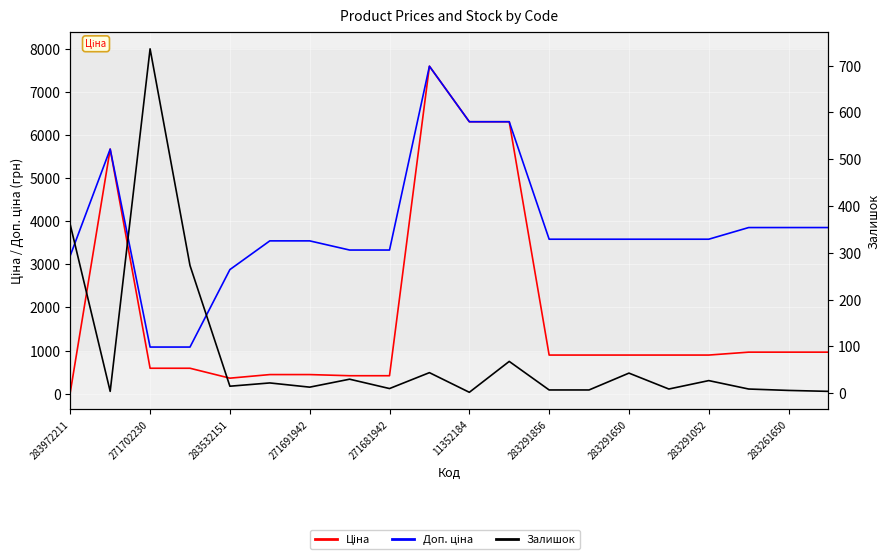

Which series has the largest total across all categories?

Доп. ціна